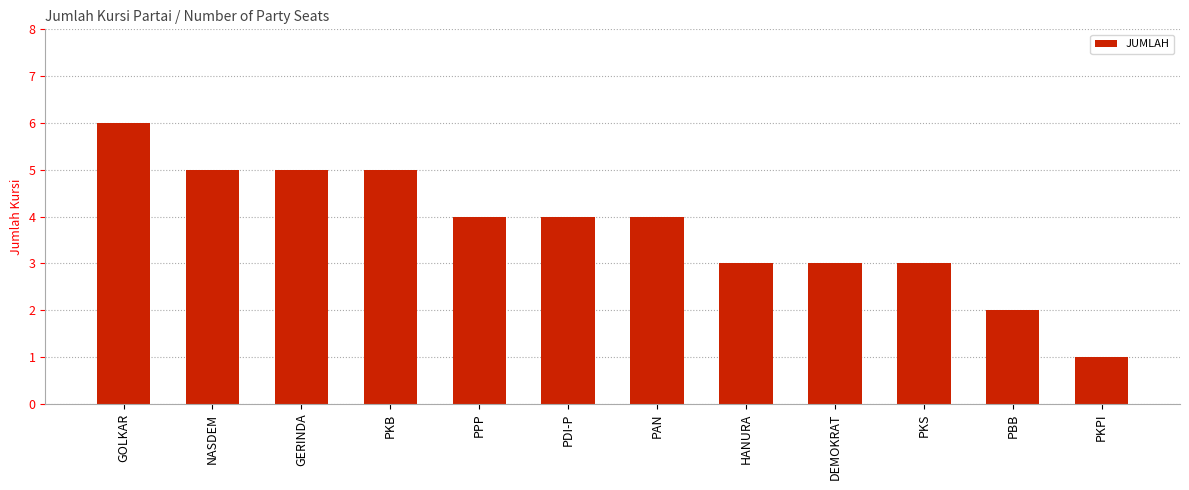

What is the ratio of the value at GERINDA to the value at GOLKAR?

0.8